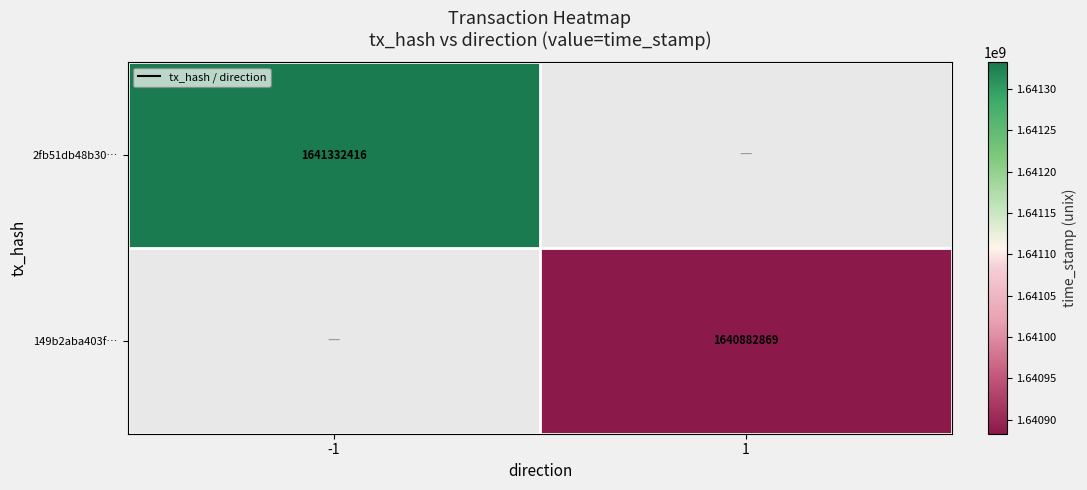

Is it true that 149b2aba403f… equals 414253669.4 at 1?

False